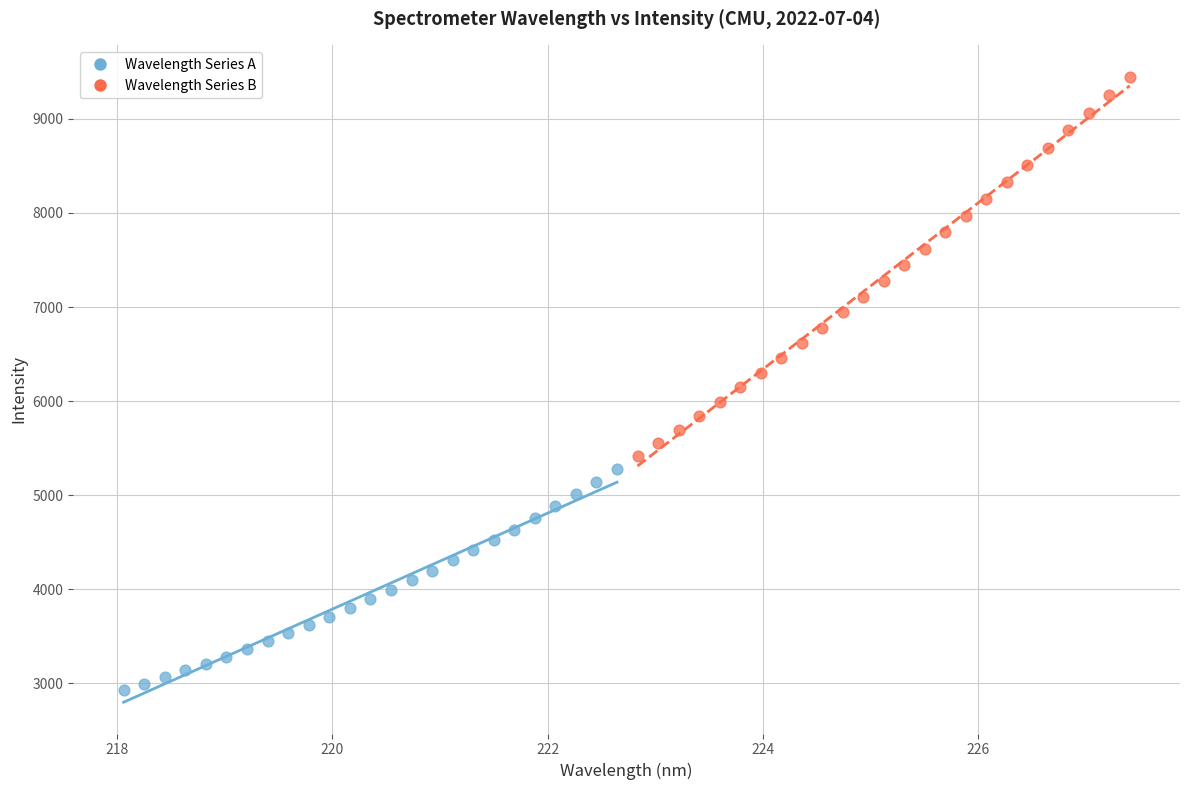

Which series contains the lowest Y value?

Wavelength Series A